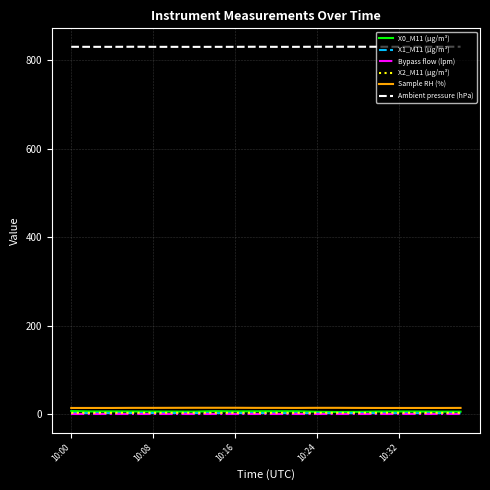

Which series has the largest total across all categories?

Ambient pressure (hPa)